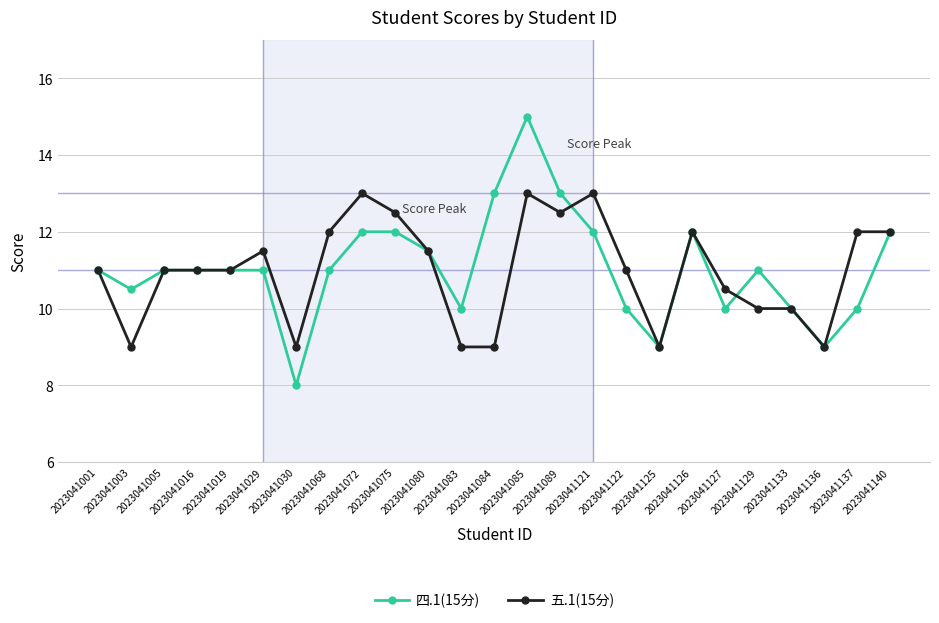

How many 五.1(15分) values are between 10 and 12?

14